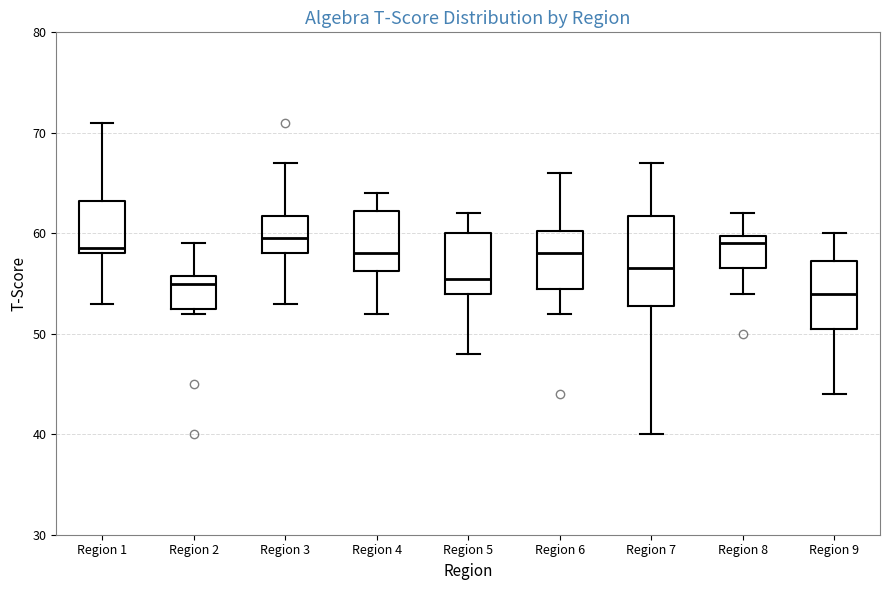

Which box is the tallest, from its lower edge to its upper edge?

Region 7